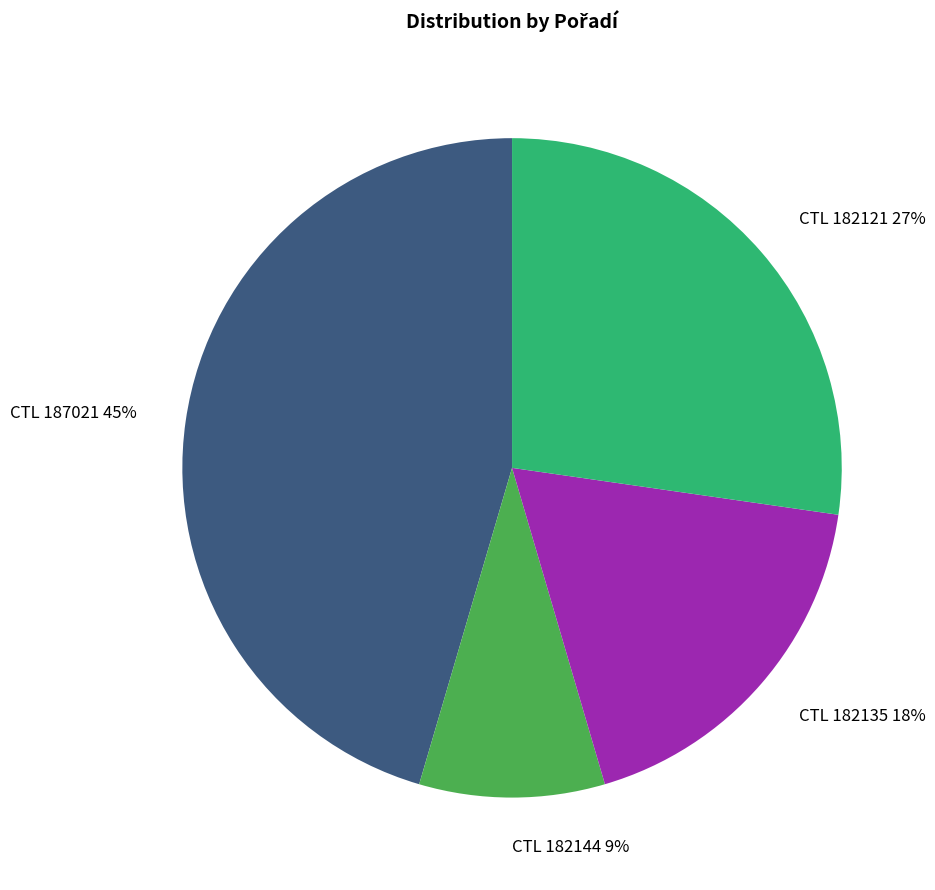

Is the sum of CTL 182135 18% and CTL 182121 27% greater than half?

No